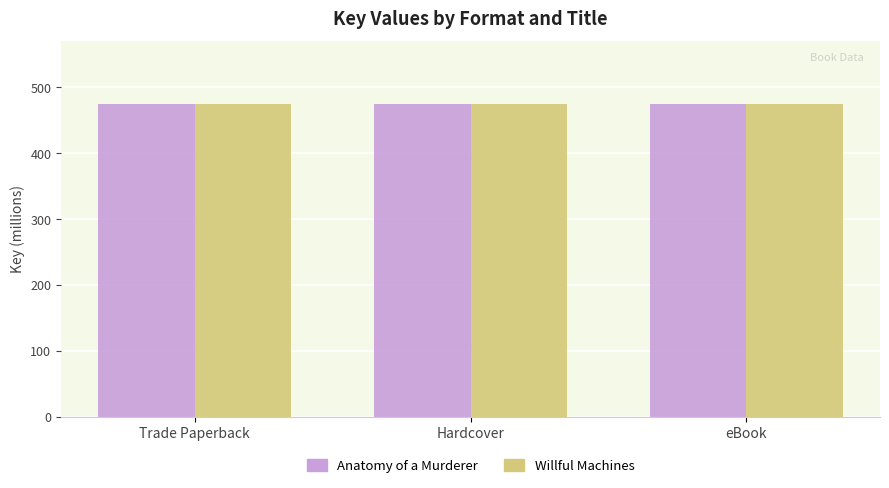

Reading right to left, extract all data points from this chart.

Anatomy of a Murderer: eBook=474.9	Hardcover=474.9	Trade Paperback=474.9
Willful Machines: eBook=474.9	Hardcover=474.9	Trade Paperback=474.9